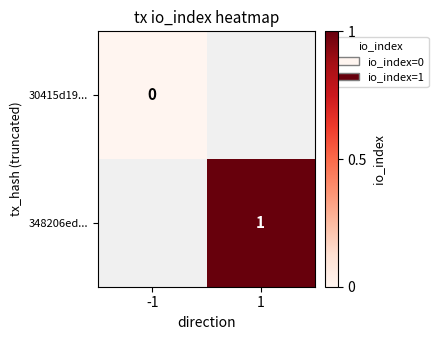

True or false: 348206ed... has a value of 1 at 1.

True